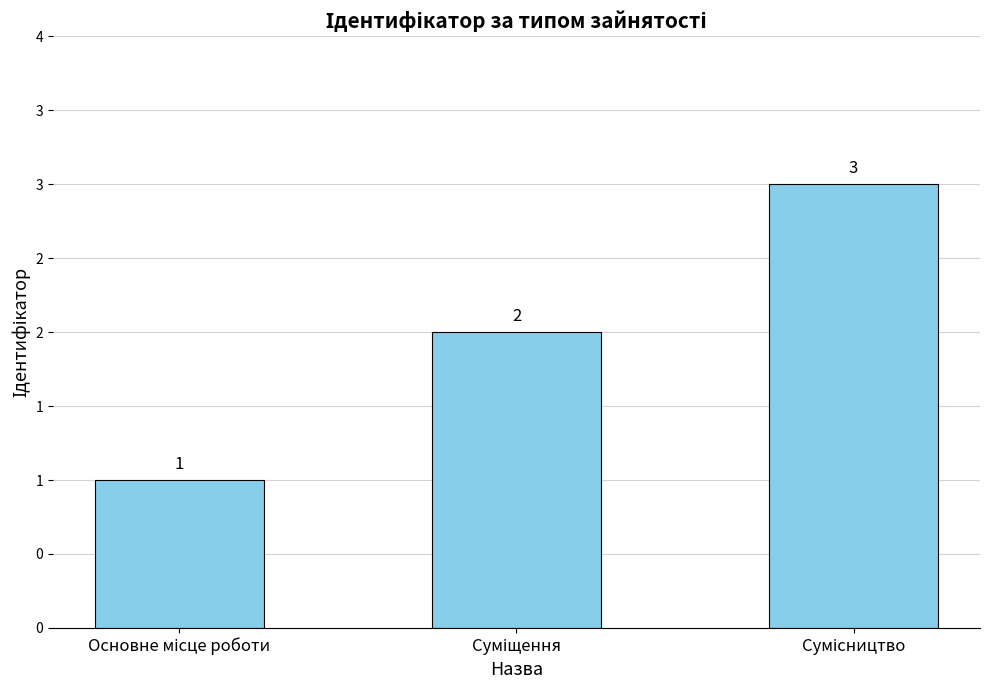

Reading left to right, what are all the values shown in this chart?

Основне місце роботи=1	Суміщення=2	Сумісництво=3